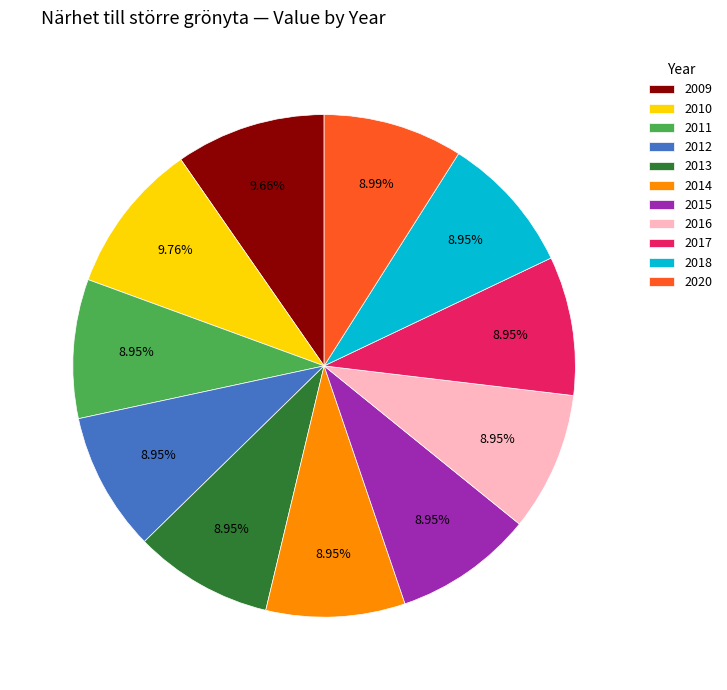

Combined, do 2015 and 2011 account for over 50%?

No